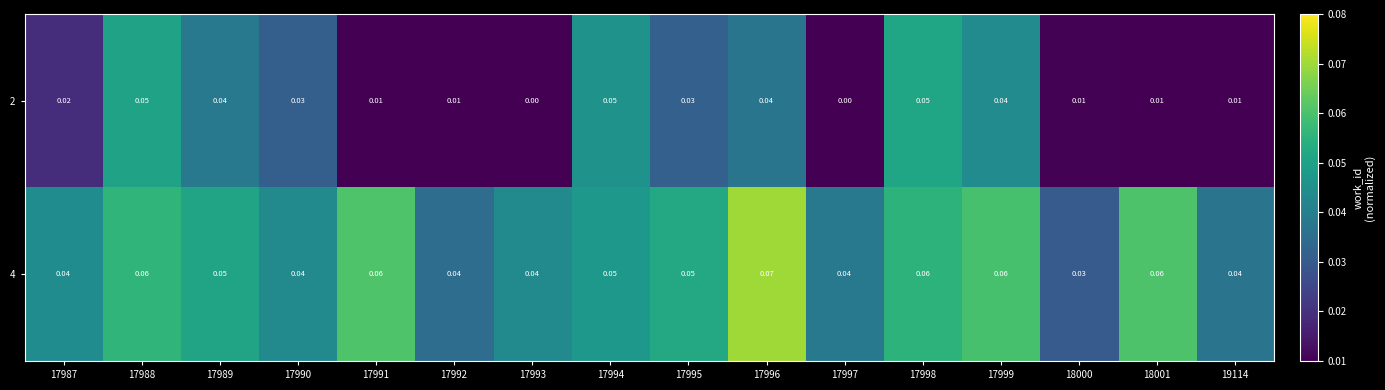

Which series has the largest range (max minus min)?

2